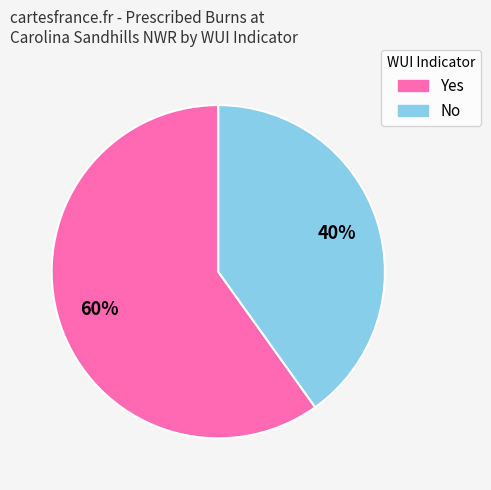

To the nearest percent, what is the average slice percentage?

50%